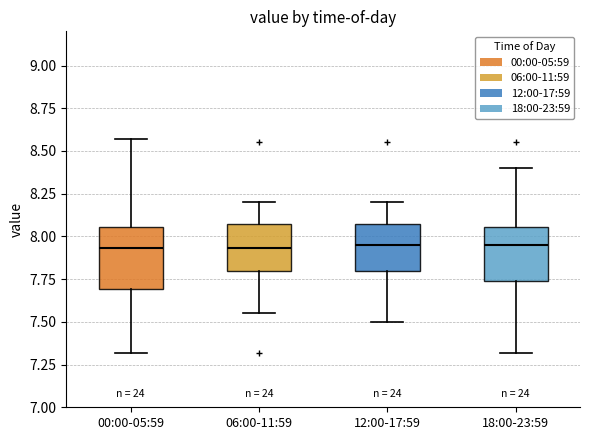

Reading left to right, transcribe this box plot: for each box, give where its median line is, the range the box spans, and where its two whiskers end, as read against the y-axis. The values are not printed on the chart, so give them approximately, as read against the axis.

00:00-05:59: median 7.95, box 7.70 to 8.05, whiskers 7.30 to 8.55
06:00-11:59: median 7.95, box 7.80 to 8.05, whiskers 7.55 to 8.20
12:00-17:59: median 7.95, box 7.80 to 8.05, whiskers 7.50 to 8.20
18:00-23:59: median 7.95, box 7.75 to 8.05, whiskers 7.30 to 8.40